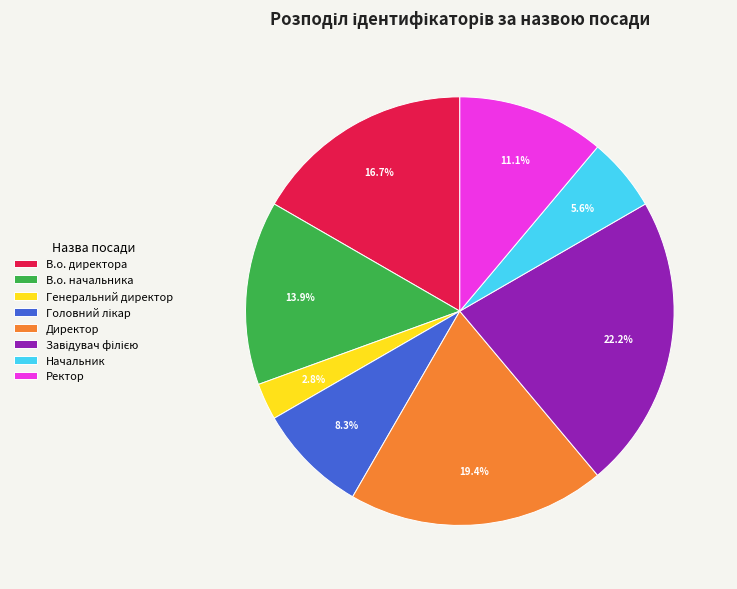

Which slice is the smallest?

Генеральний директор